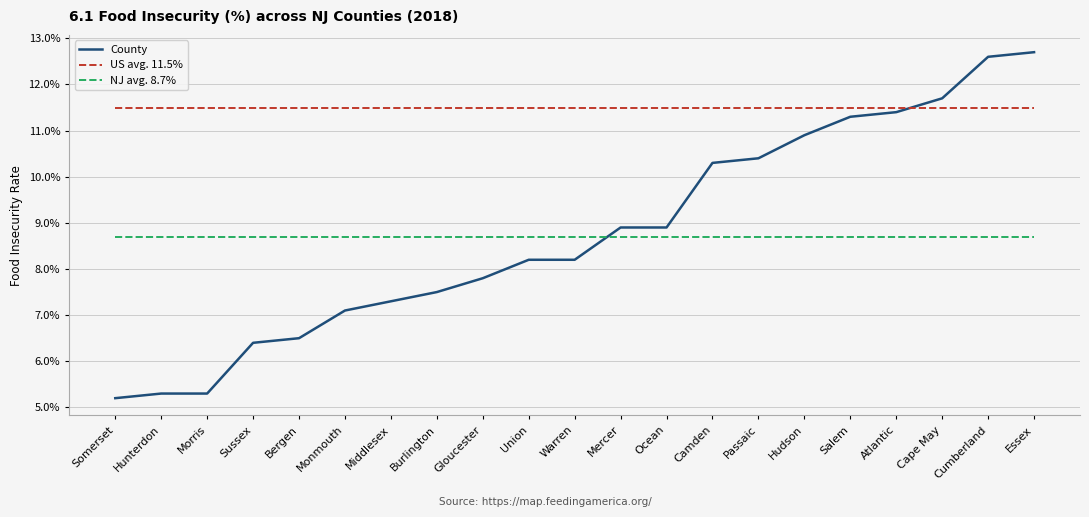

Does the chart have visible grid lines?

Yes